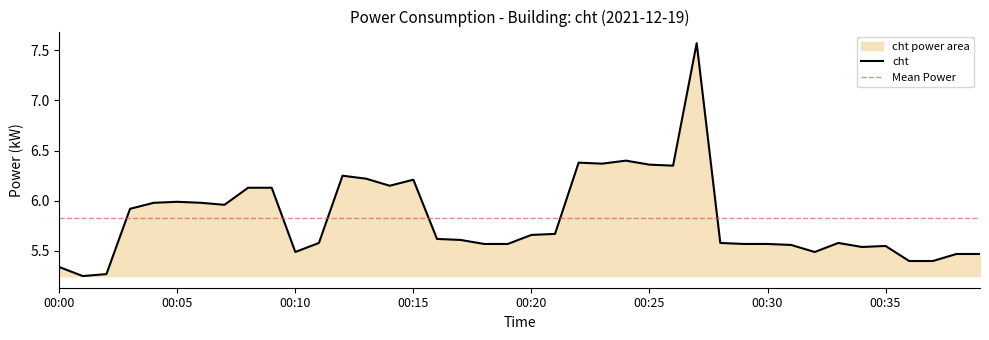

What is the value of the 27th point from the left?

6.3